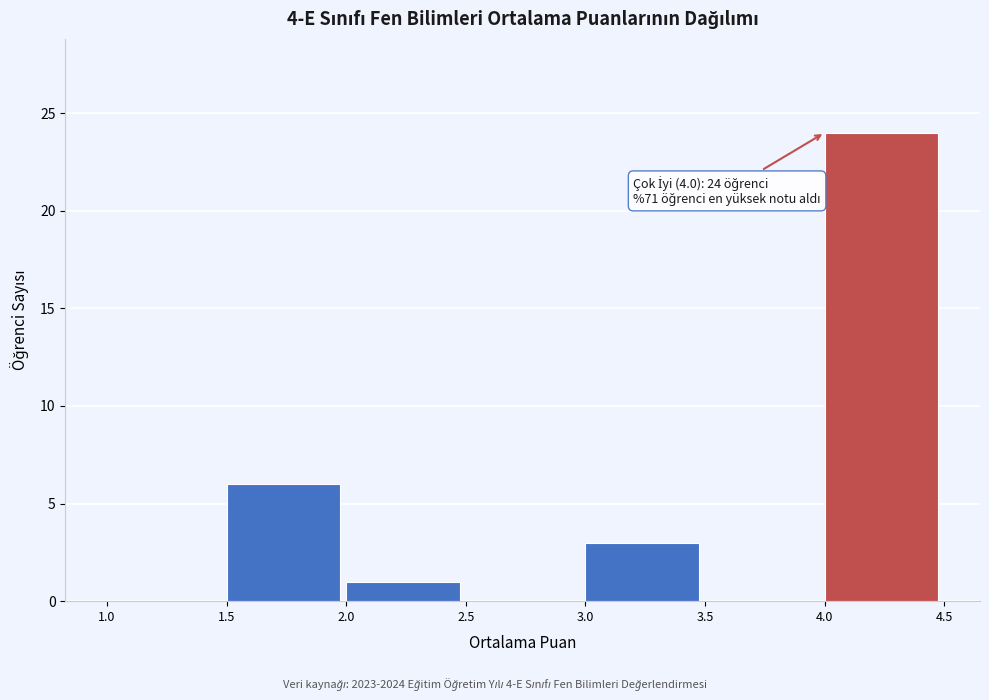

Over which range of the x-axis is the bar tallest?

4.0 to 4.5